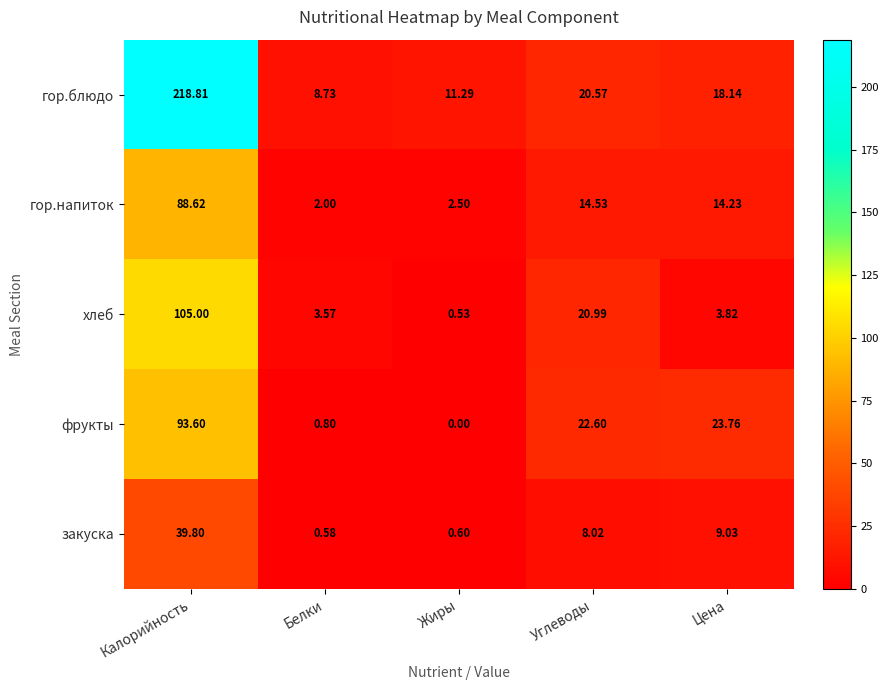

Which series has the largest range (max minus min)?

гор.блюдо